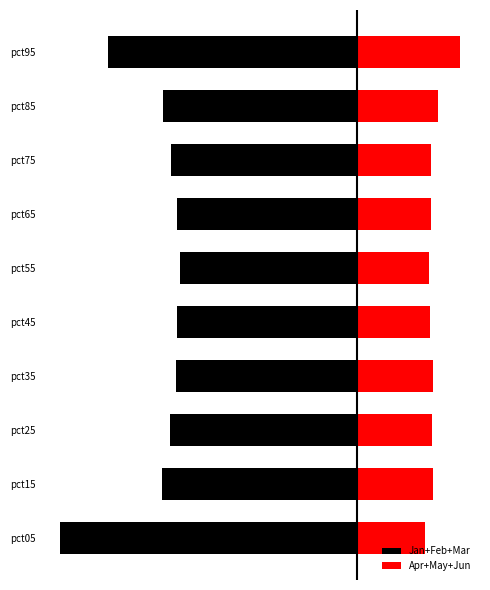

Is the value of Jan at pct55 greater than the value of Apr at pct75?

No